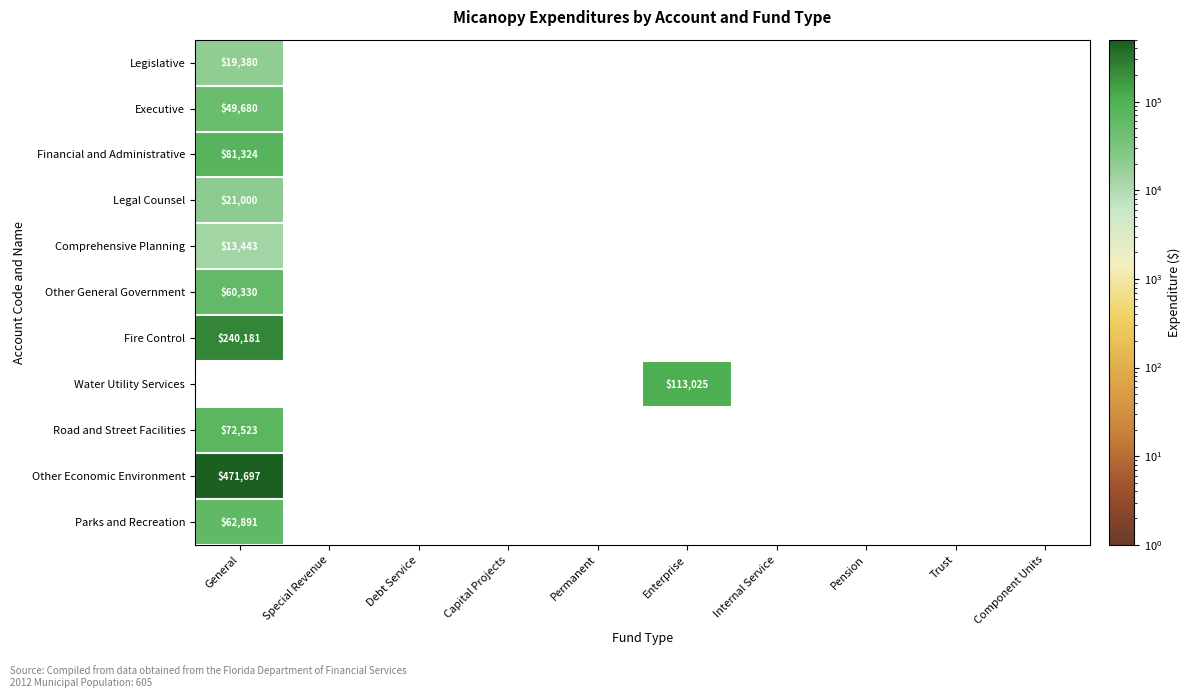

Is it true that Road and Street Facilities equals 19081 at General?

False